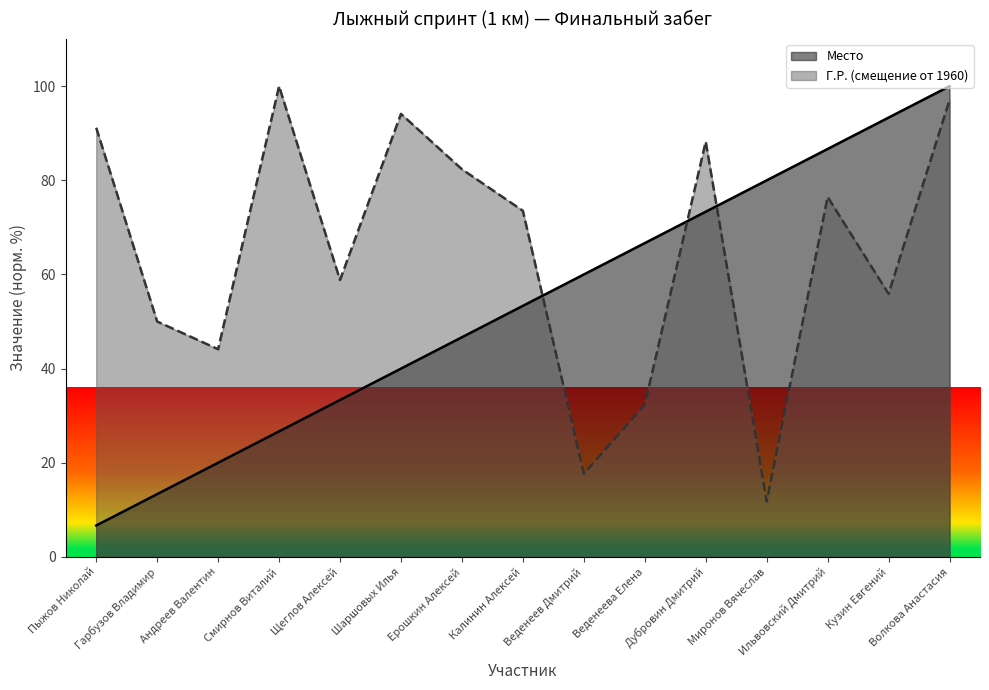

What is the greatest value displayed?

100.0